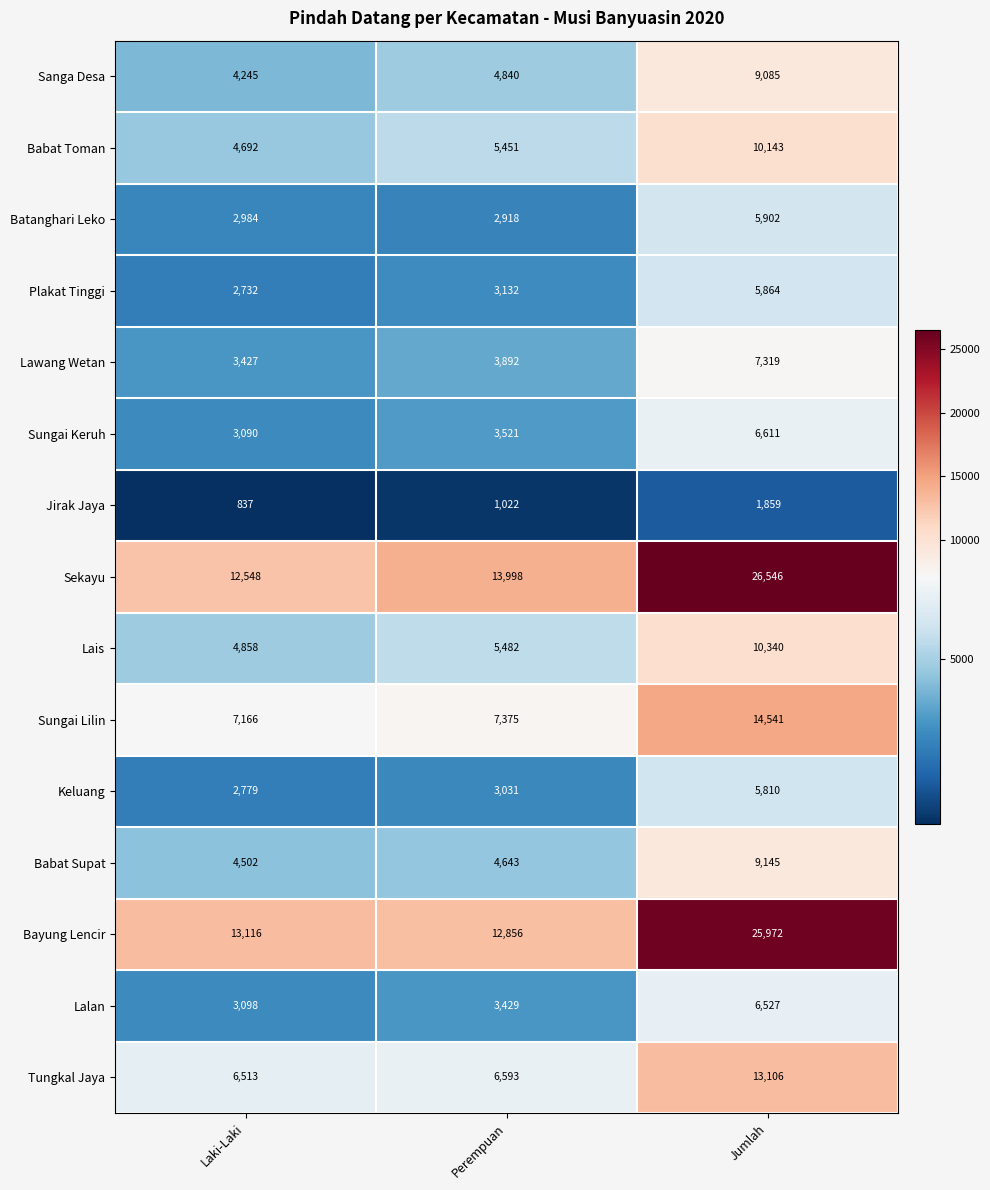

Is it true that Babat Toman equals 10143 at Jumlah?

True